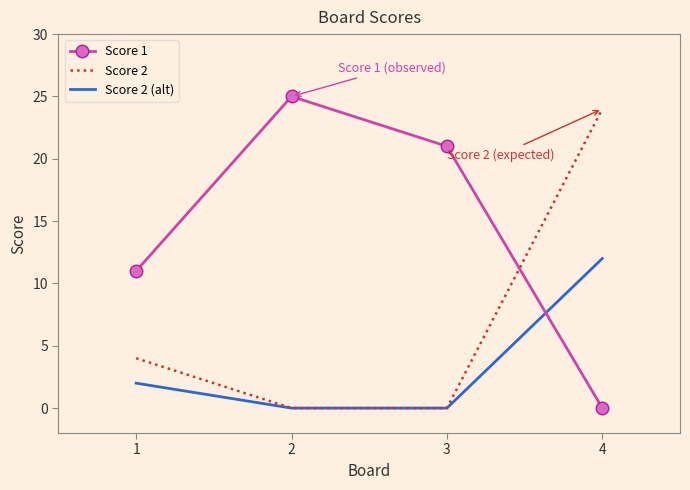

What is the greatest value displayed?

25